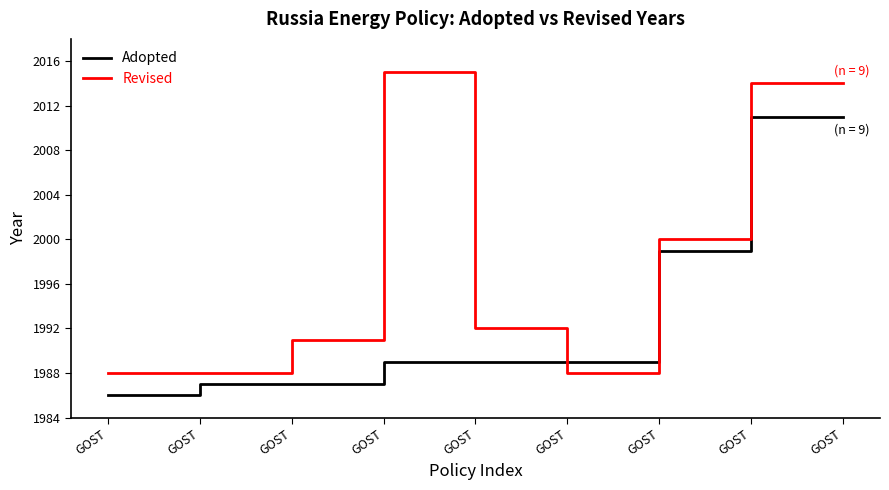

What is the difference between the maximum and minimum values in the Revised series?

27